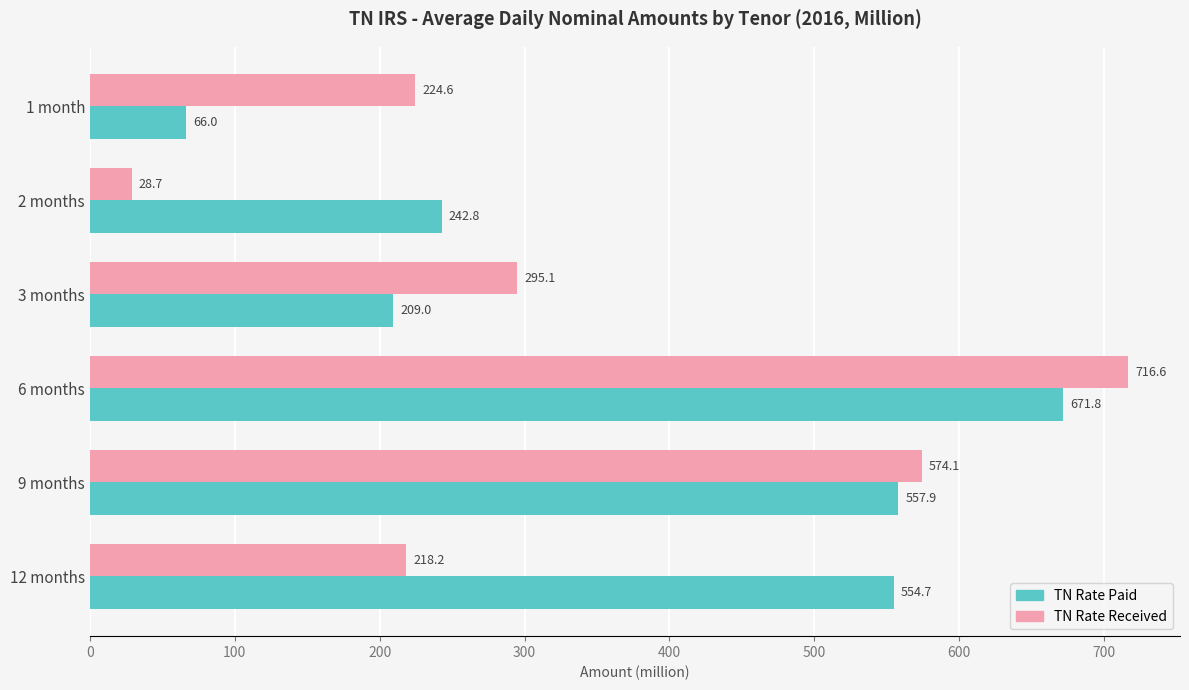

What is the approximate value of TN Rate Received at 9 months?

574.1